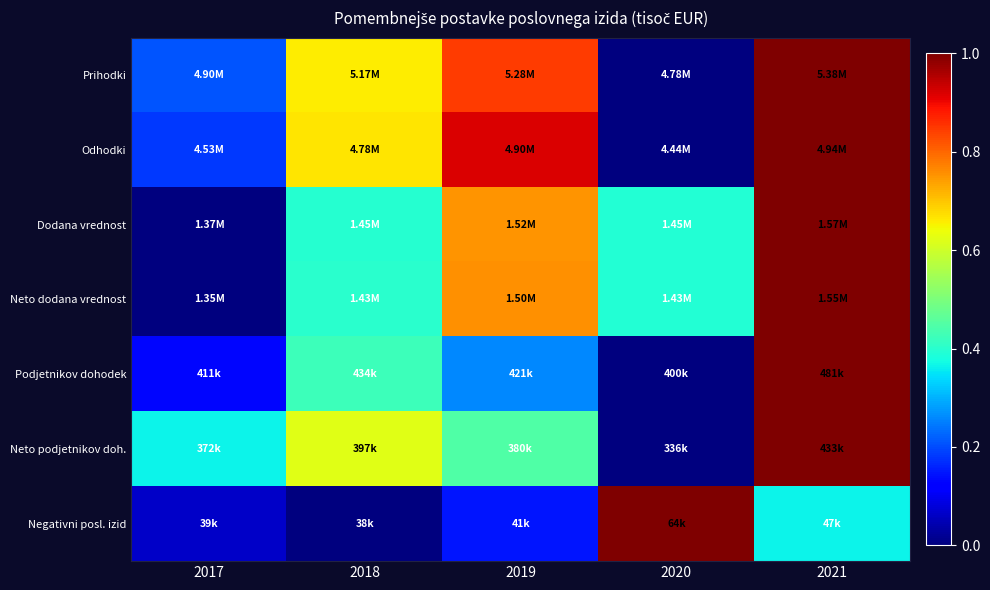

Reading right to left, transcribe all the data shown in this chart.

Prihodki: 2021=1.0	2020=0.0	2019=0.8	2018=0.7	2017=0.2
Odhodki: 2021=1.0	2020=0.0	2019=0.9	2018=0.7	2017=0.2
Dodana vrednost: 2021=1.0	2020=0.4	2019=0.8	2018=0.4	2017=0.0
Neto dodana vrednost: 2021=1.0	2020=0.4	2019=0.8	2018=0.4	2017=0.0
Podjetnikov dohodek: 2021=1.0	2020=0.0	2019=0.3	2018=0.4	2017=0.1
Neto podjetnikov doh.: 2021=1.0	2020=0.0	2019=0.4	2018=0.6	2017=0.4
Negativni posl. izid: 2021=0.4	2020=1.0	2019=0.1	2018=0.0	2017=0.1